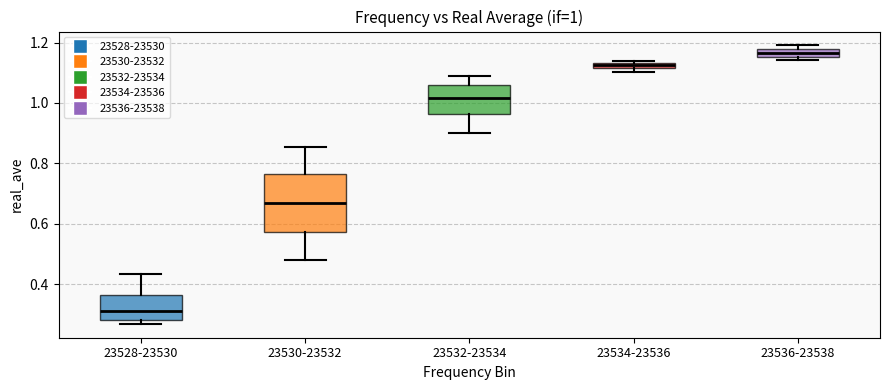

Which box has the lowest median line?

23528-23530